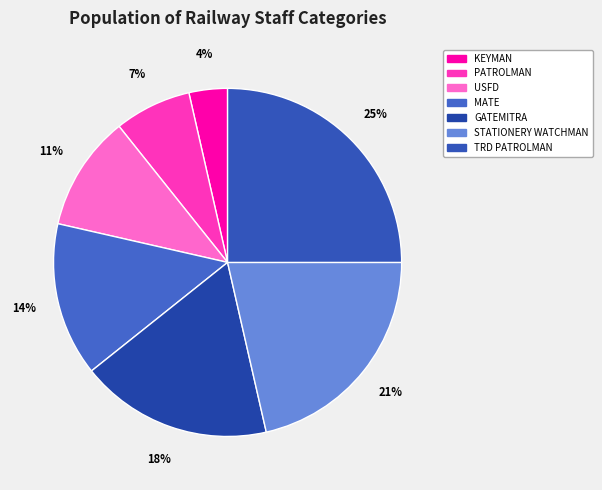

Rank the categories by value from lowest to highest.

KEYMAN, PATROLMAN, USFD, MATE, GATEMITRA, STATIONERY WATCHMAN, TRD PATROLMAN